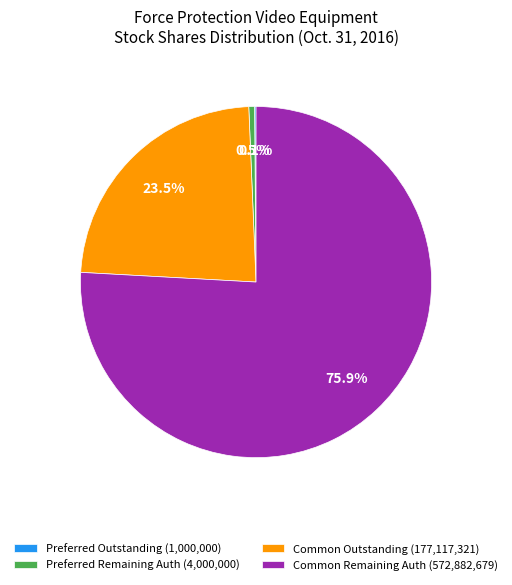

Which has a higher value, Common Remaining Auth (572,882,679) or Common Outstanding (177,117,321)?

Common Remaining Auth (572,882,679)